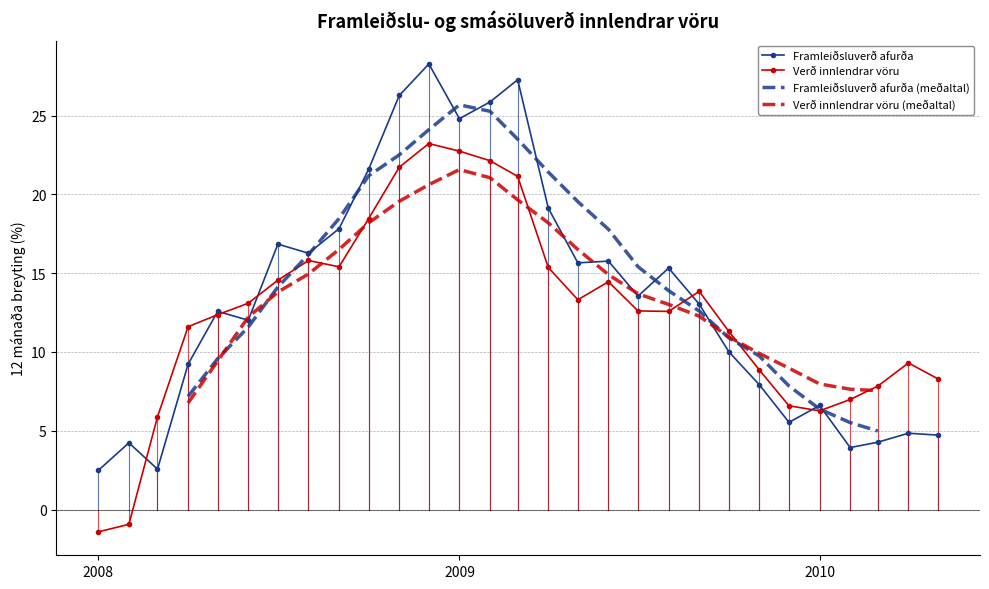

What is the difference between the Verð innlendrar vöru values at 2008-08-01 and 2009-11-01?

7.0